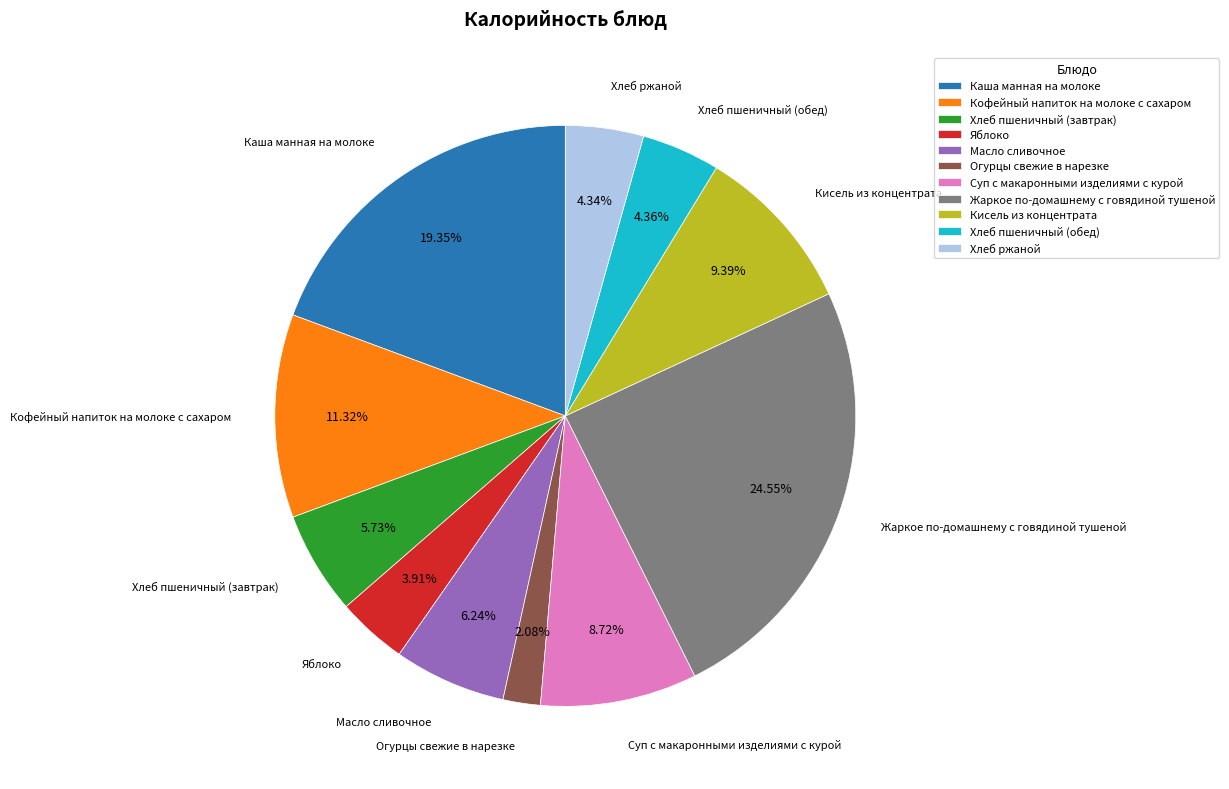

Combined, do Кофейный напиток на молоке с сахаром and Огурцы свежие в нарезке account for over 50%?

No